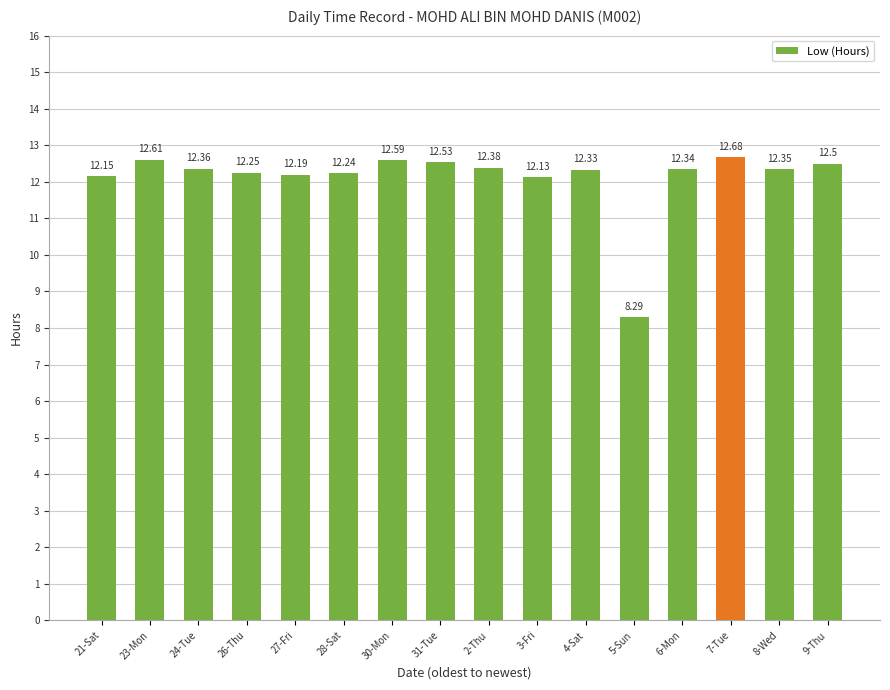

What is the maximum value shown in the chart?

12.7